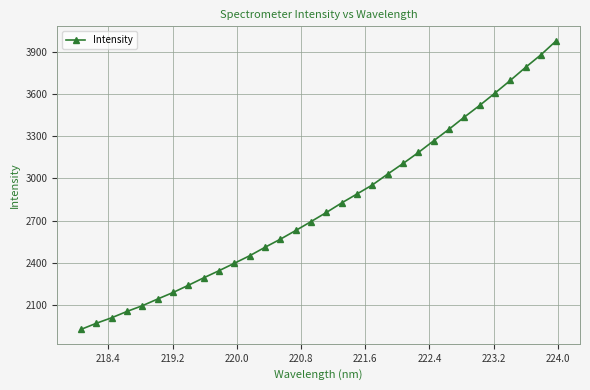

What is the value of the 17th point from the left?

2758.8